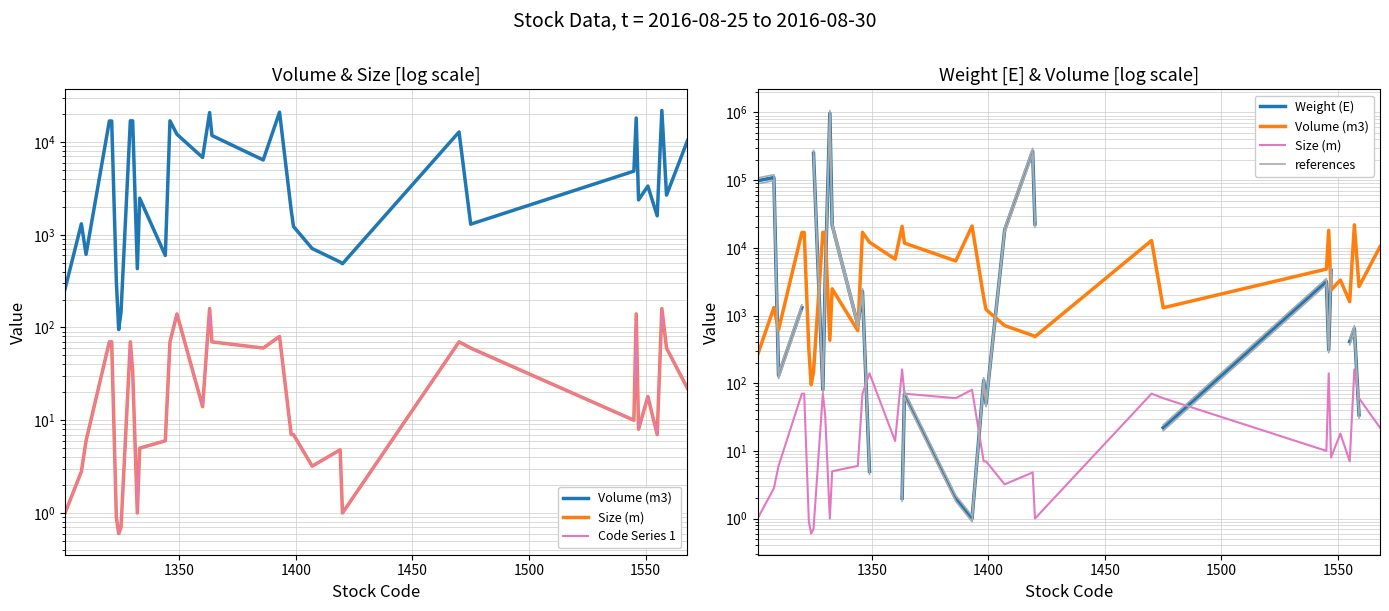

How many data points in Size (m) are above 14?

17